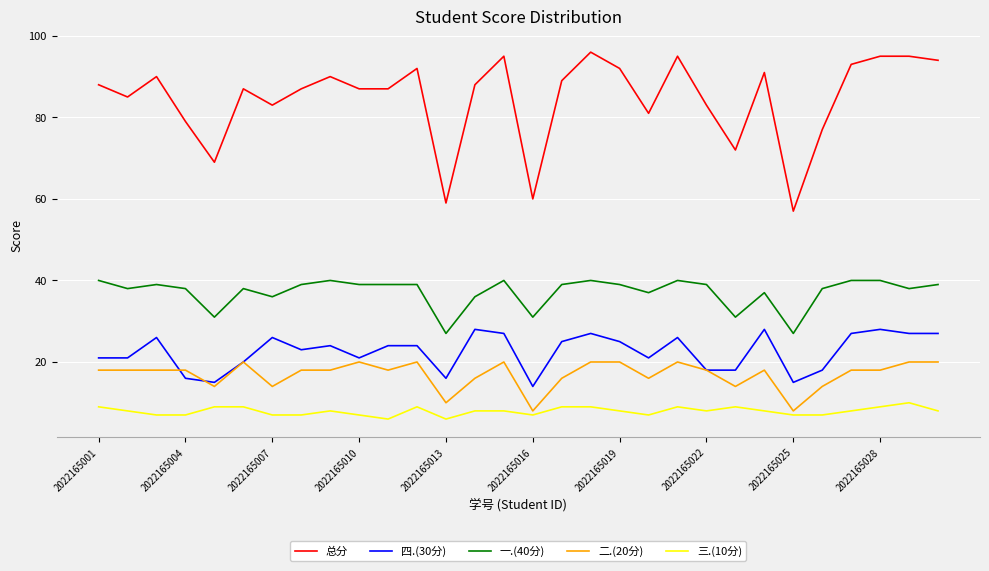

What is the minimum value for 总分?

57